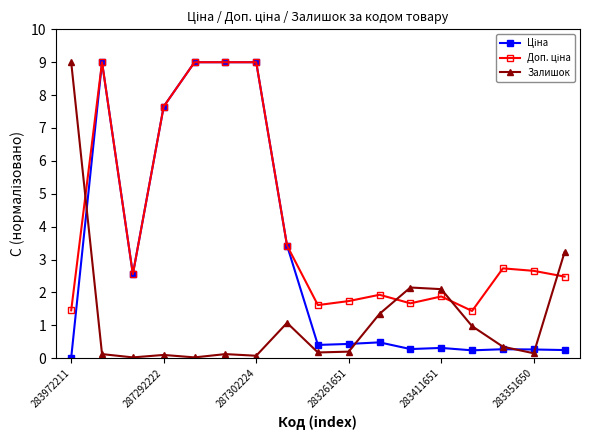

At how many categories does at least one series exceed 5?

6